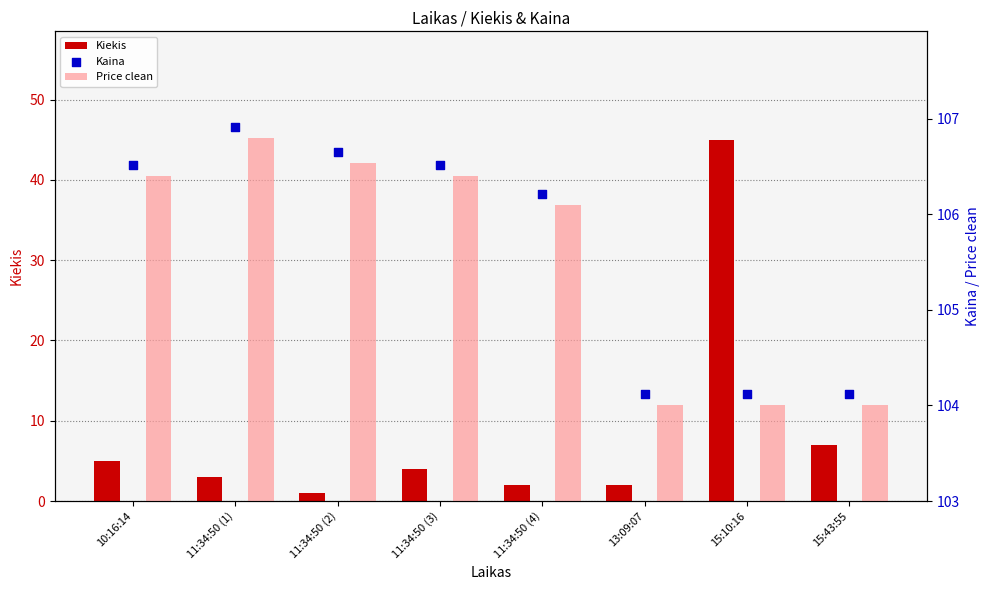

Which series contains the highest Y value?

Kaina